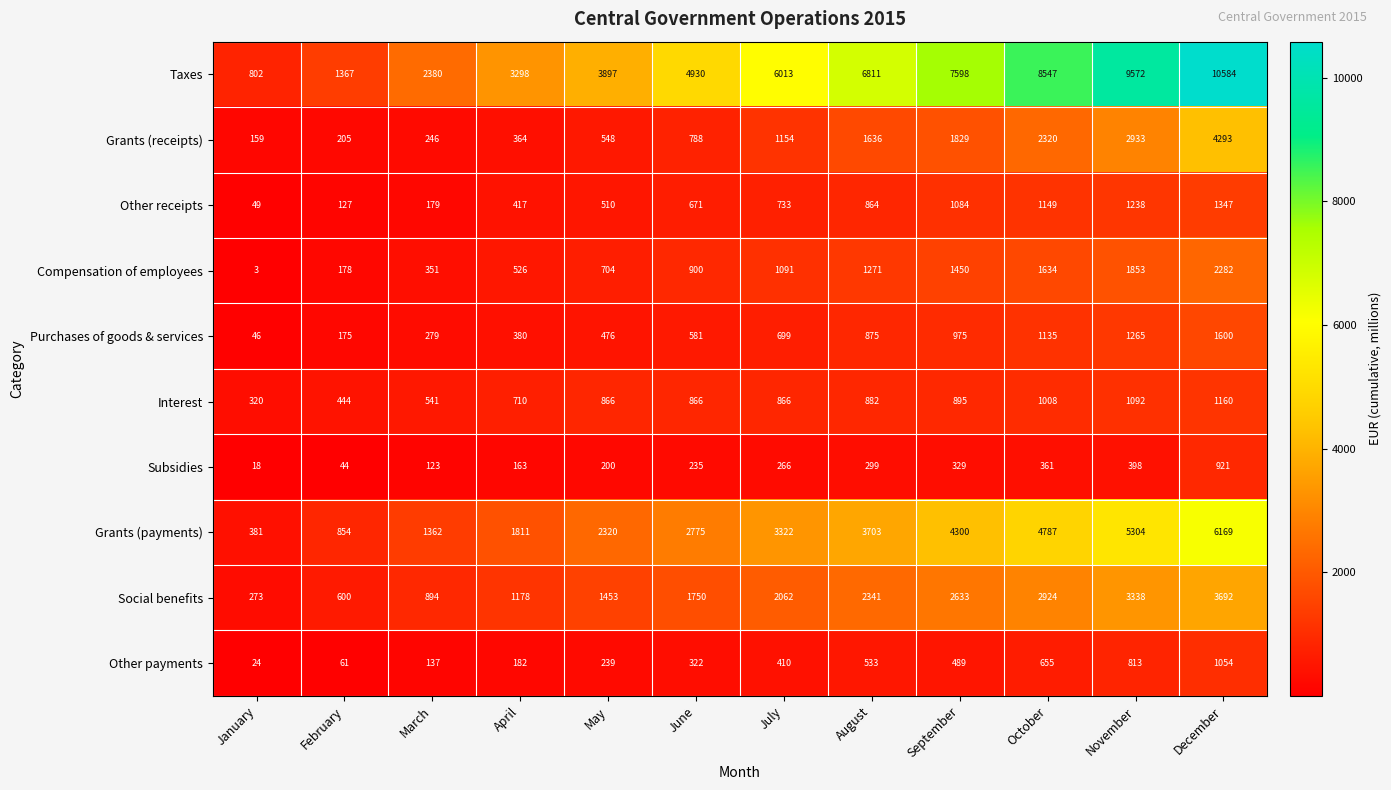

At which label is Other payments closest to 539?

August